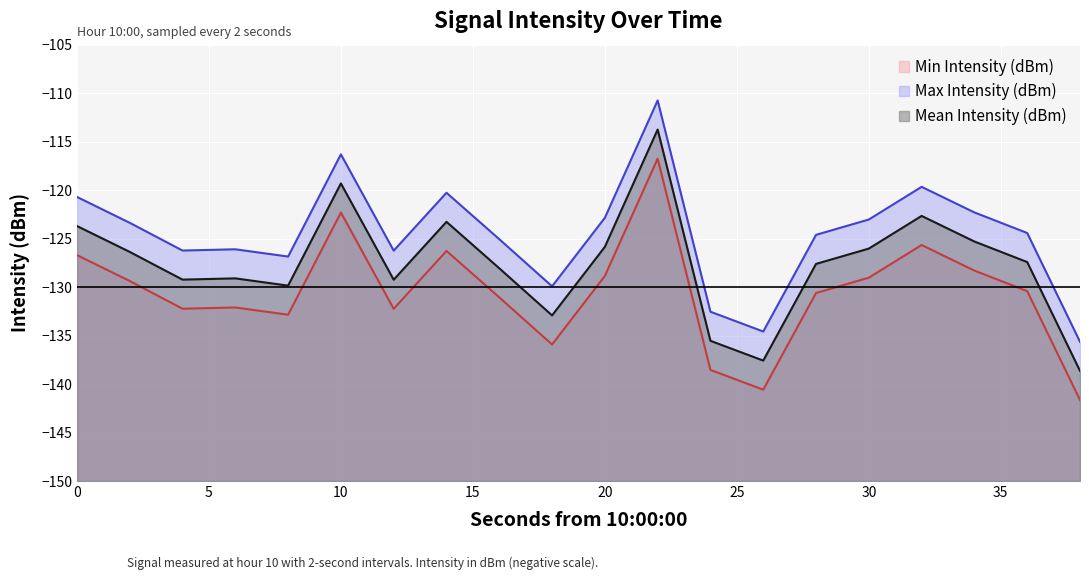

Reading left to right, extract all data points from this chart.

Min Intensity (dBm): 0=-126.7	2=-129.4	4=-132.2	6=-132.1	8=-132.8	10=-122.3	12=-132.2	14=-126.3	16=-131.1	18=-135.9	20=-128.8	22=-116.8	24=-138.5	26=-140.6	28=-130.6	30=-129.0	32=-125.7	34=-128.3	36=-130.4	38=-141.6
Max Intensity (dBm): 0=-120.7	2=-123.4	4=-126.2	6=-126.1	8=-126.8	10=-116.3	12=-126.2	14=-120.3	16=-125.1	18=-129.9	20=-122.8	22=-110.8	24=-132.5	26=-134.6	28=-124.6	30=-123.0	32=-119.7	34=-122.3	36=-124.4	38=-135.6
Mean Intensity (dBm): 0=-123.7	2=-126.4	4=-129.2	6=-129.1	8=-129.8	10=-119.3	12=-129.2	14=-123.3	16=-128.1	18=-132.9	20=-125.8	22=-113.8	24=-135.5	26=-137.6	28=-127.6	30=-126.0	32=-122.7	34=-125.3	36=-127.4	38=-138.6